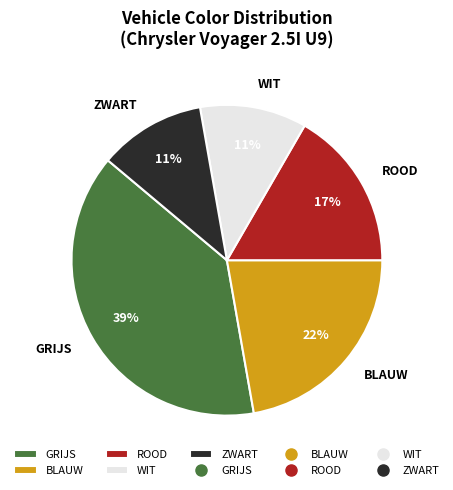

To the nearest percent, what percentage of the pie is ROOD?

17%